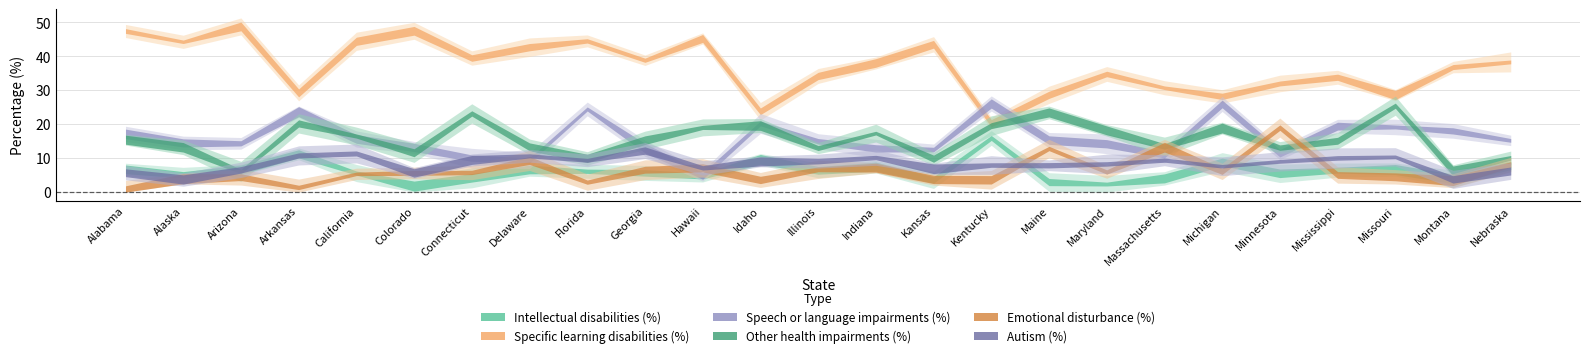

At how many categories does at least one series exceed 10?

25